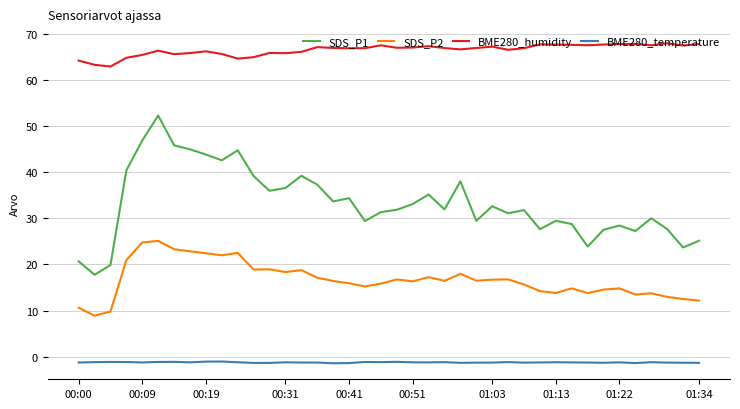

What is the difference between the maximum and minimum values in the SDS_P1 series?

34.5